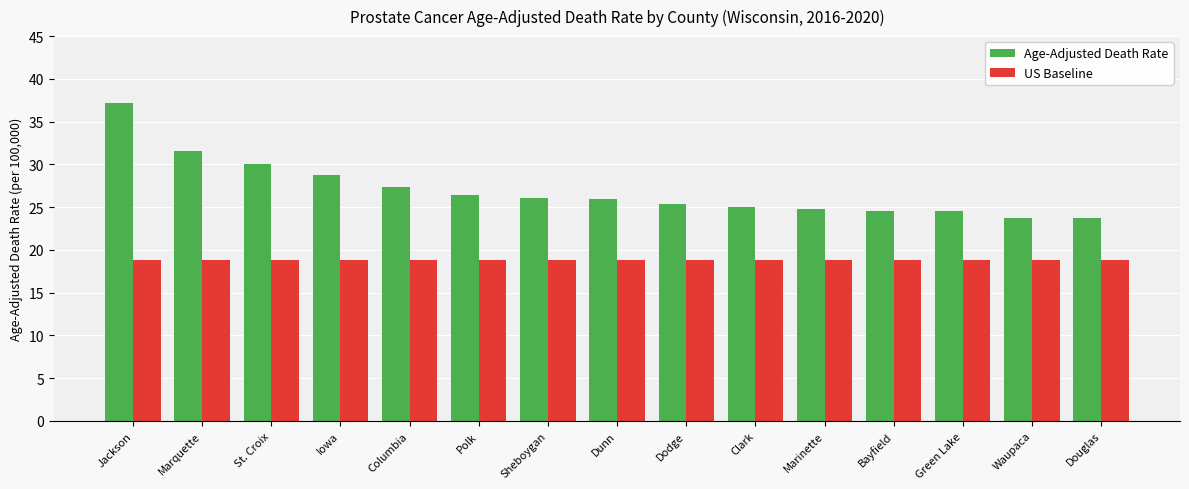

How many groups of bars are there?

15